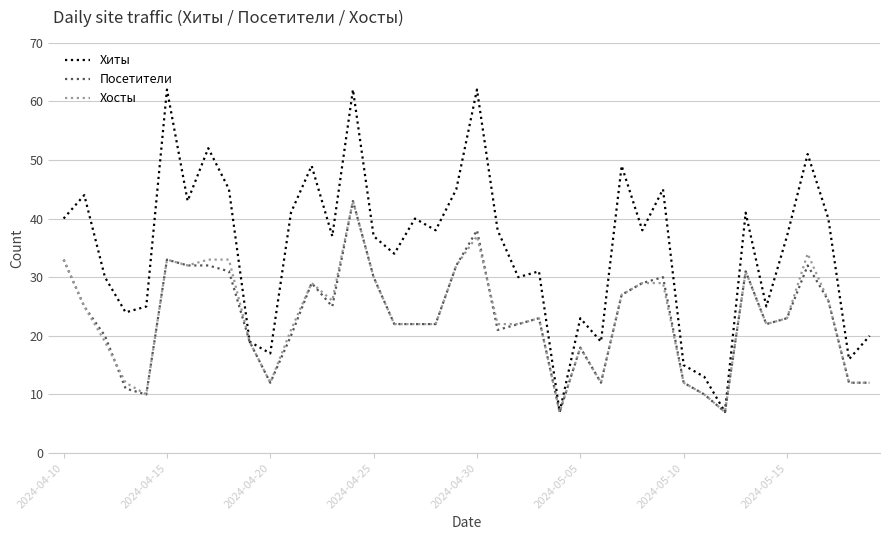

What is the minimum value shown in the chart?

7